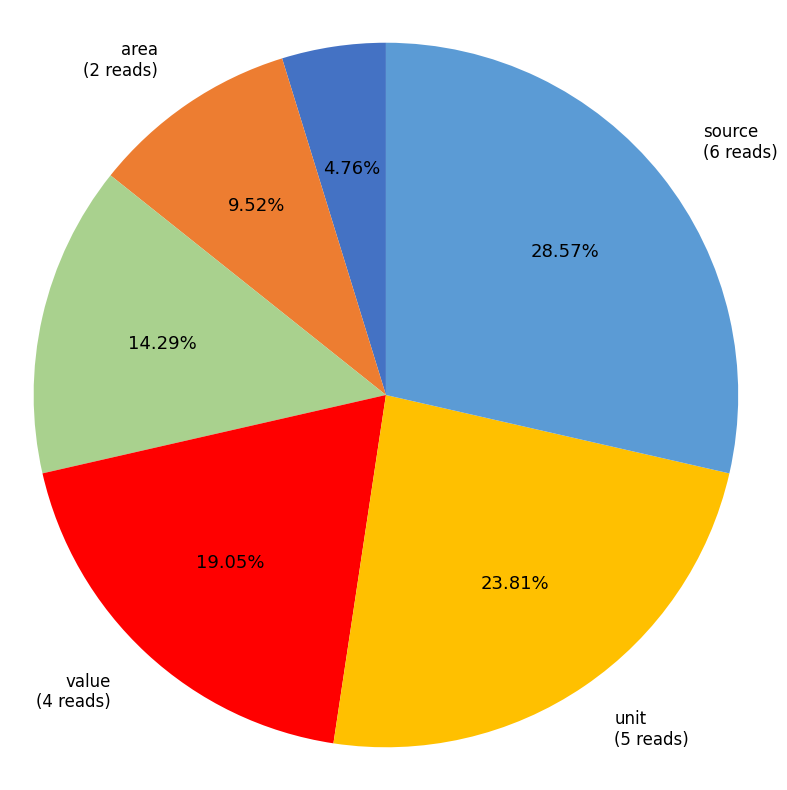

Does any single category account for the majority?

No